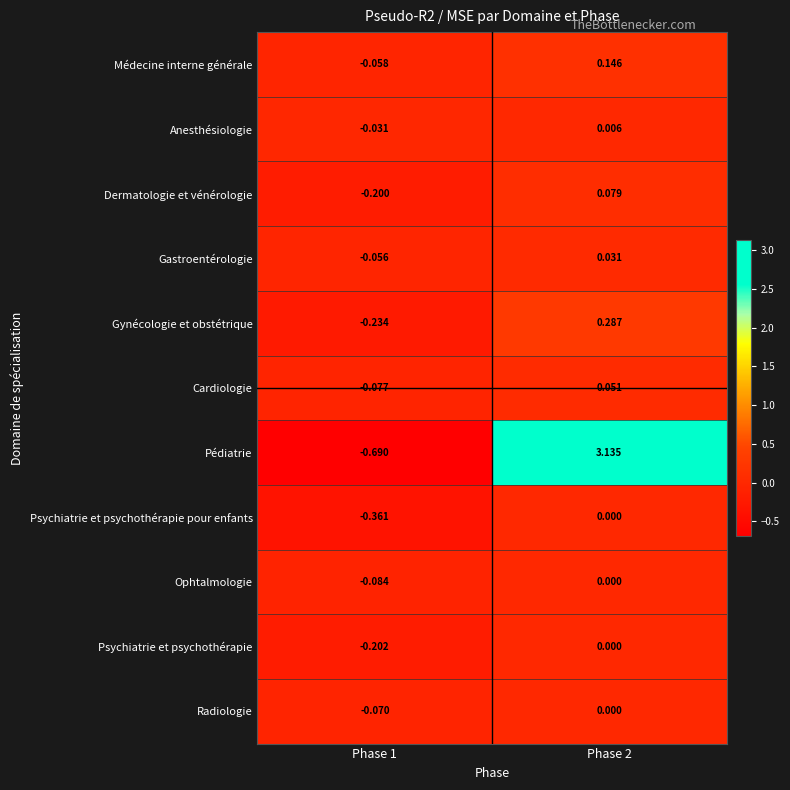

Which series has the largest total across all categories?

Pédiatrie